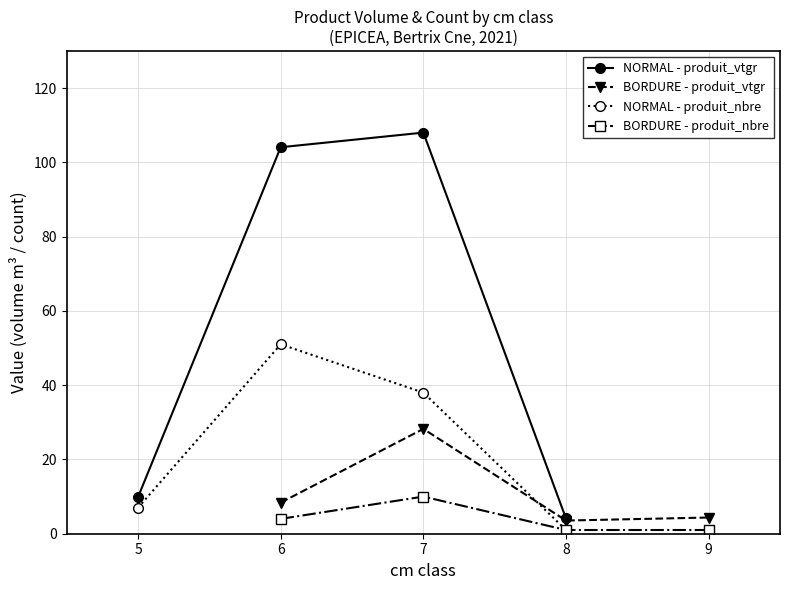

Is it true that NORMAL - produit_vtgr equals 142.4 at 6?

False